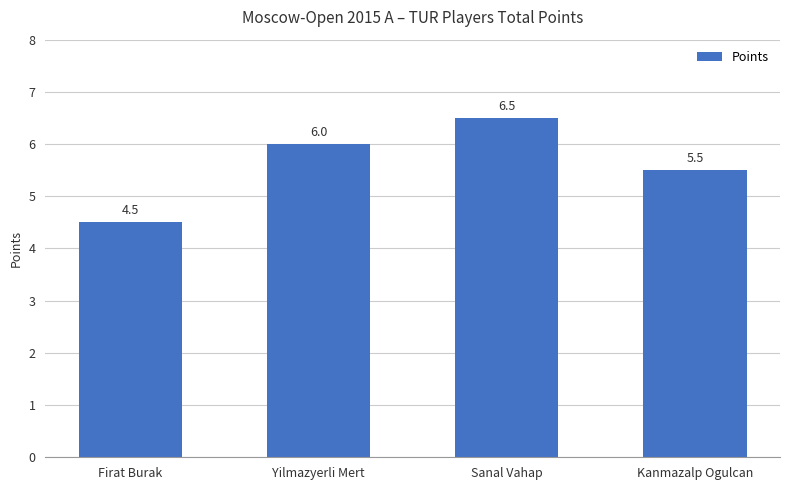

How many bars are there in total?

4